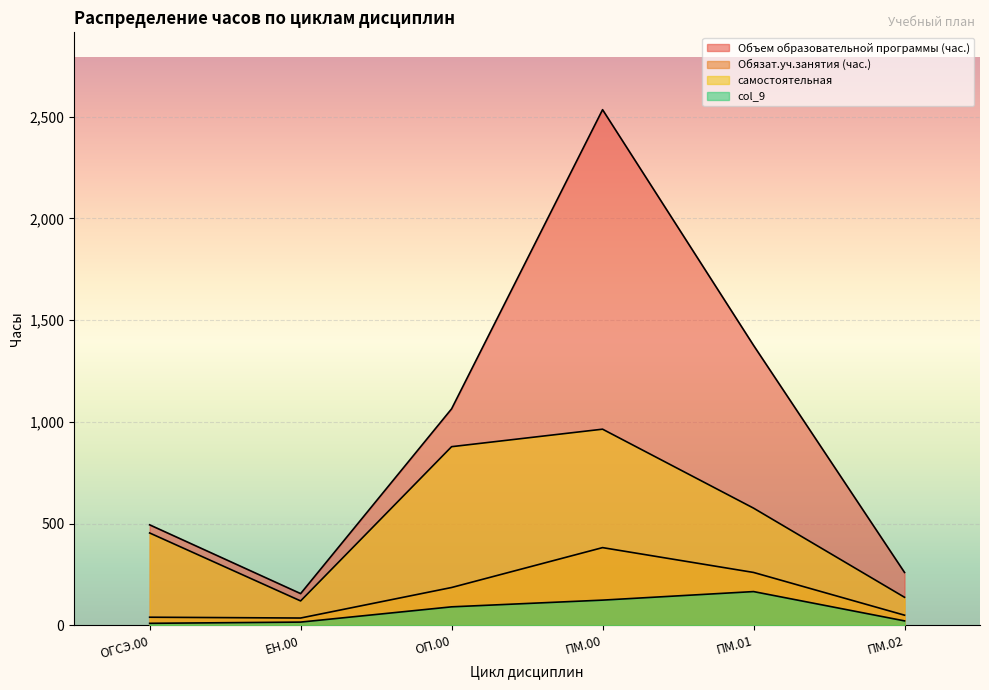

True or false: самостоятельная and Обязат.уч.занятия (час.) intersect in this chart.

False